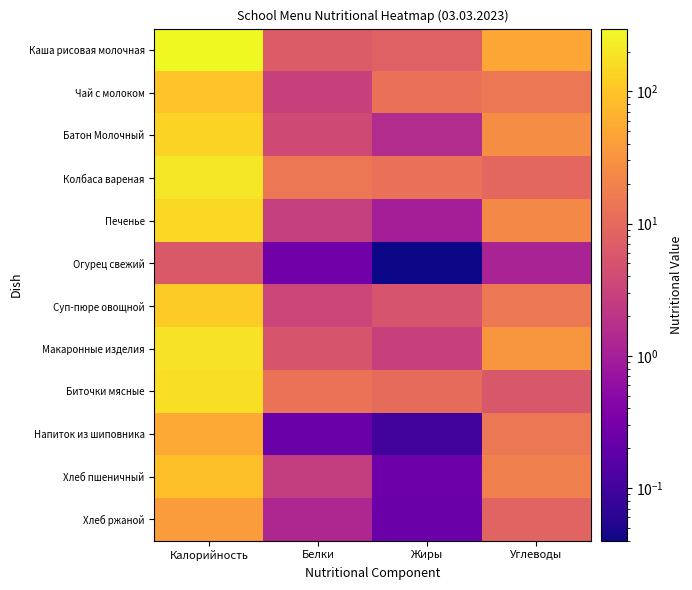

Which has a higher value, Калорийность or Белки?

Калорийность